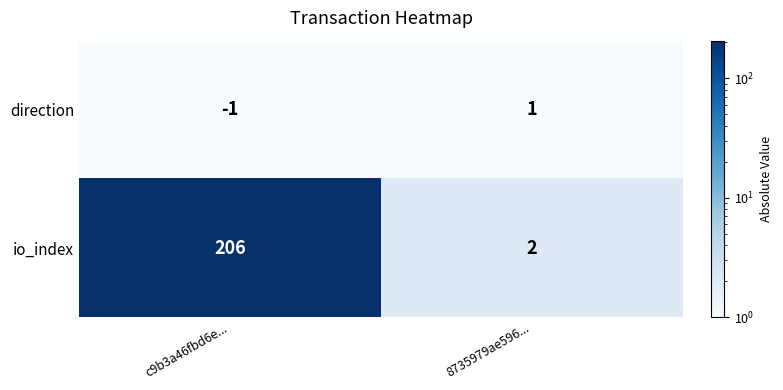

Which series has the largest total across all categories?

io_index